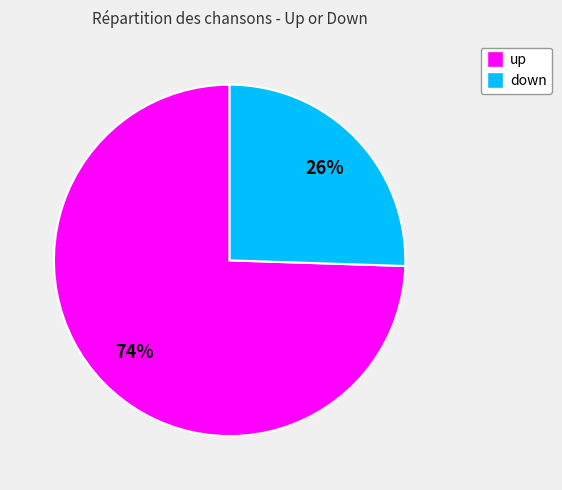

How many segments does this pie chart have?

2